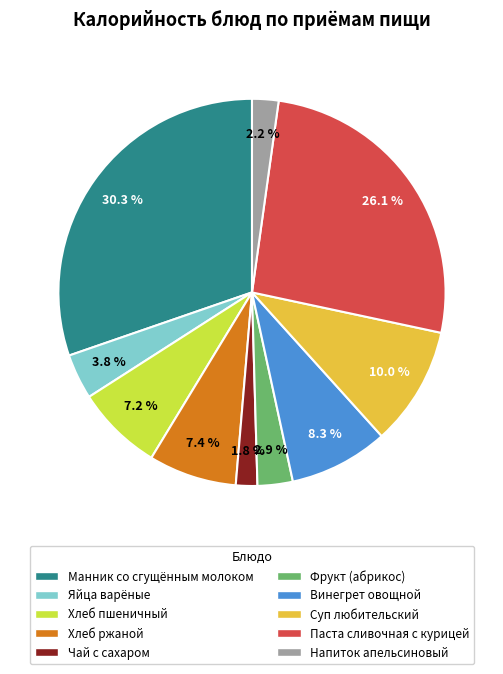

What is the largest slice in the pie chart?

Манник со сгущённым молоком